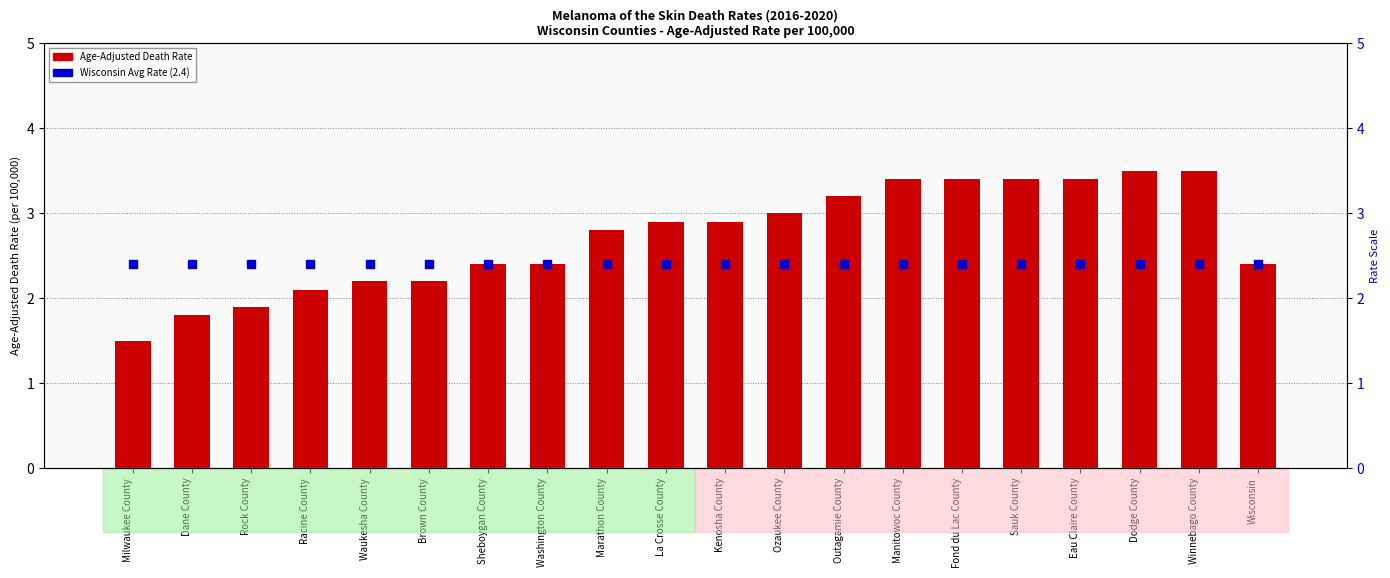

At which label does Age-Adjusted Death Rate reach its peak?

Dodge County